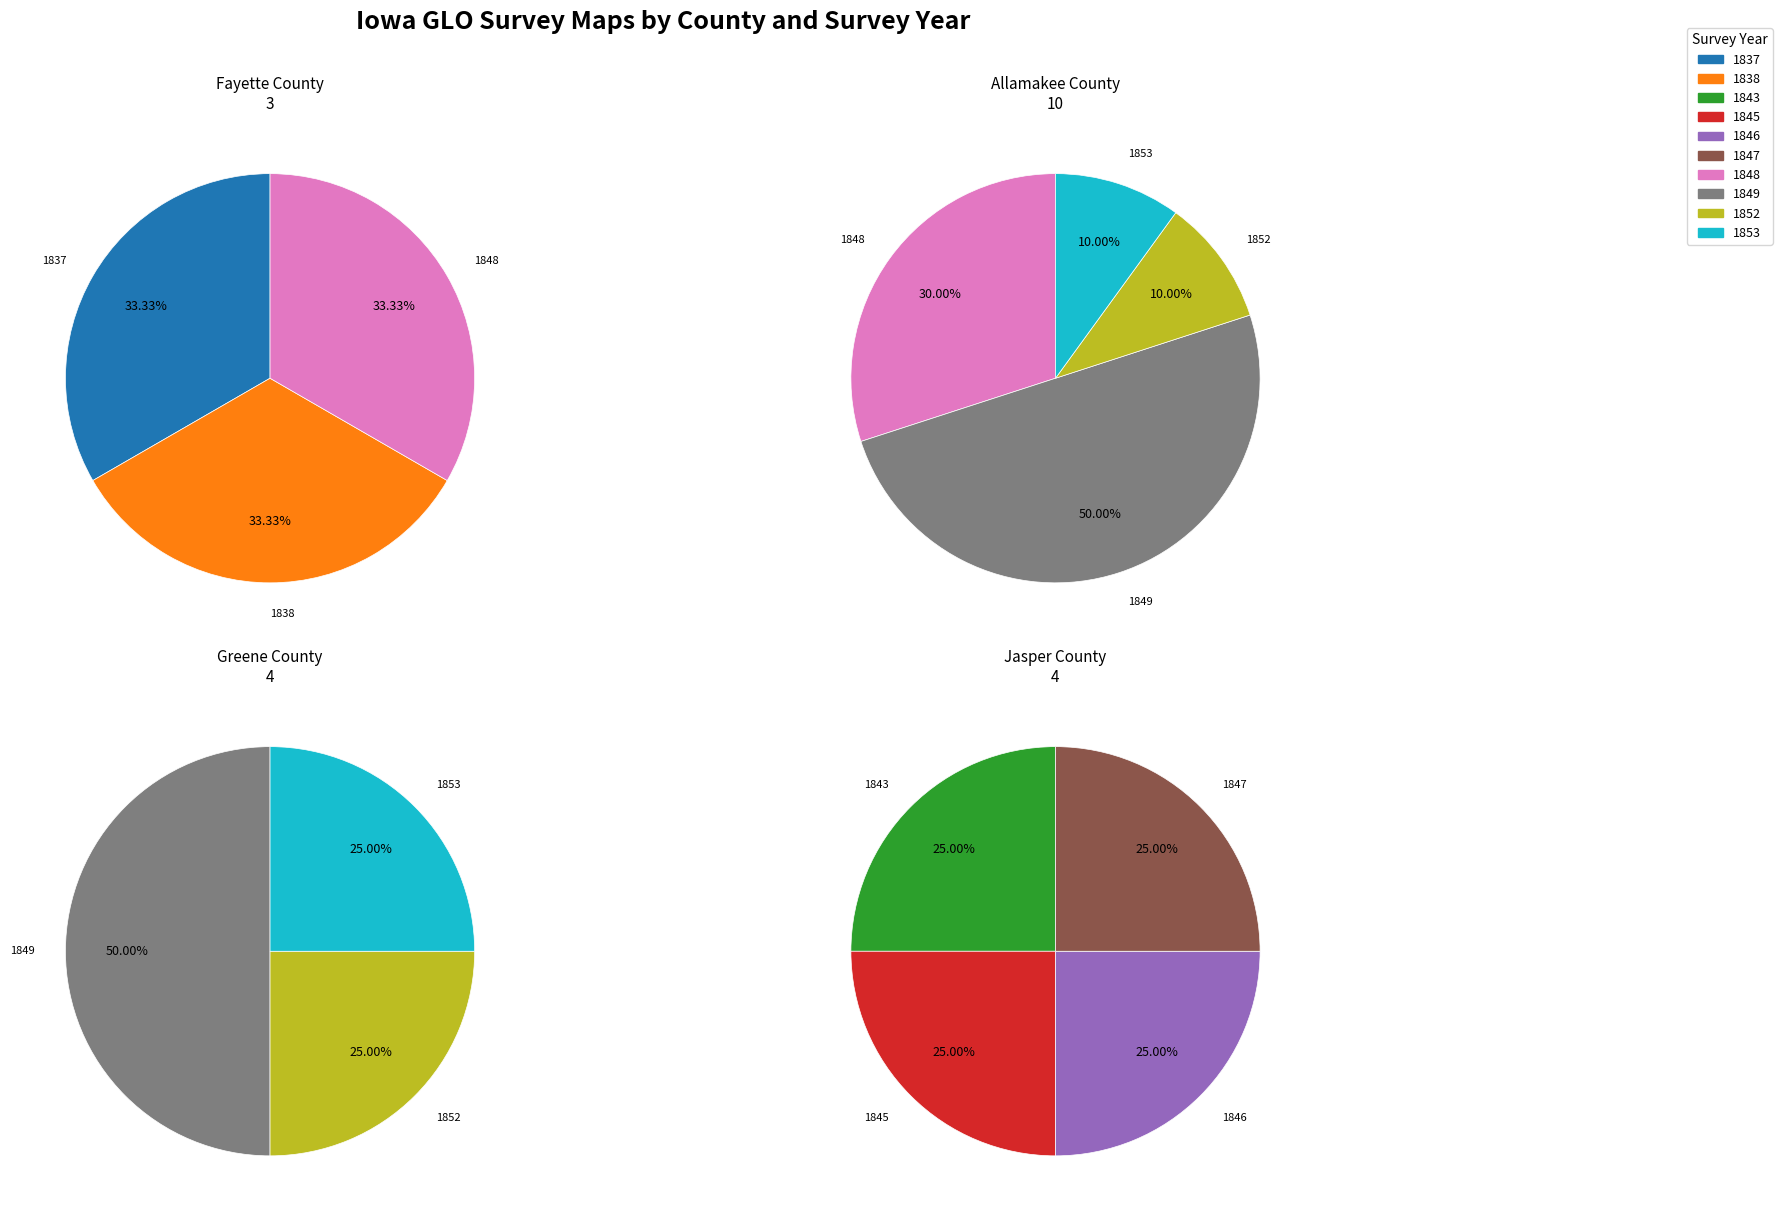

True or false: 4 accounts for 0% of the total.

True